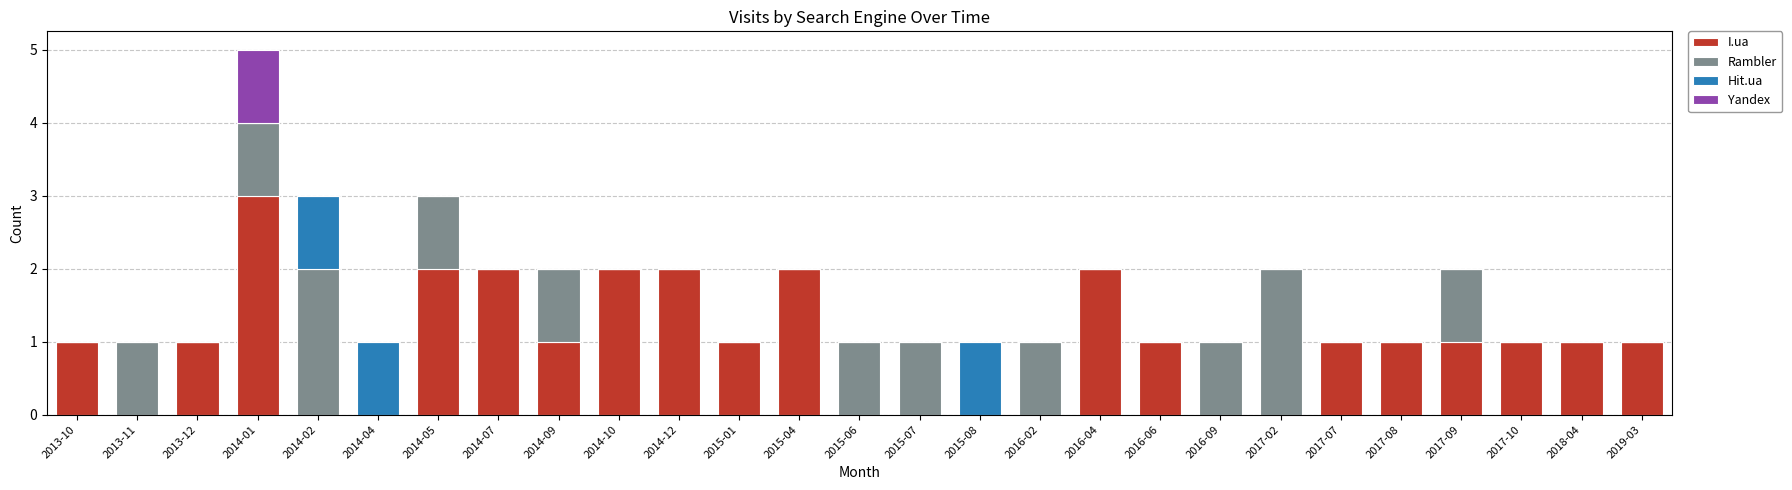

True or false: I.ua has a value of 1 at 2018-04.

True